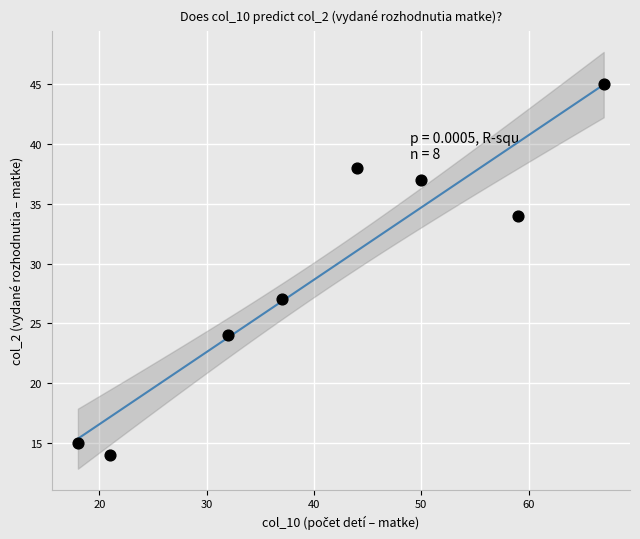

What is the average X value?

41